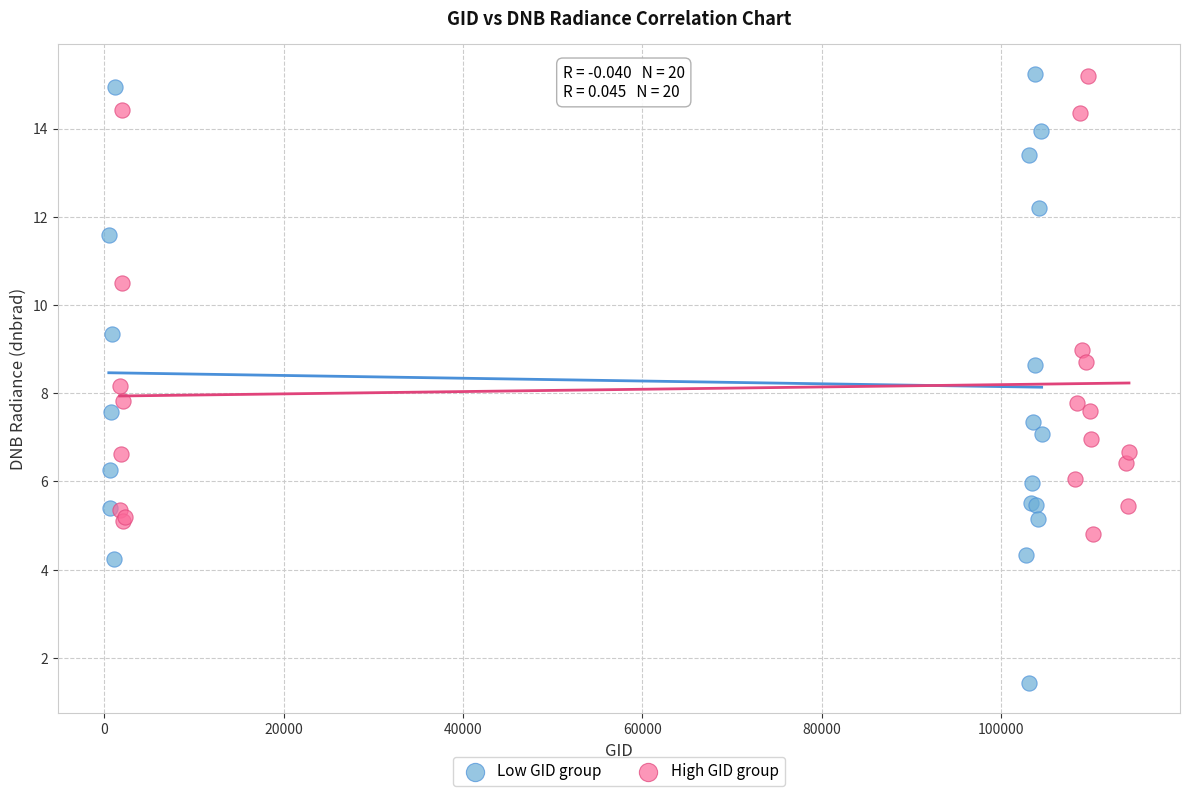

Which series has the largest Y range (max minus min)?

Low GID group